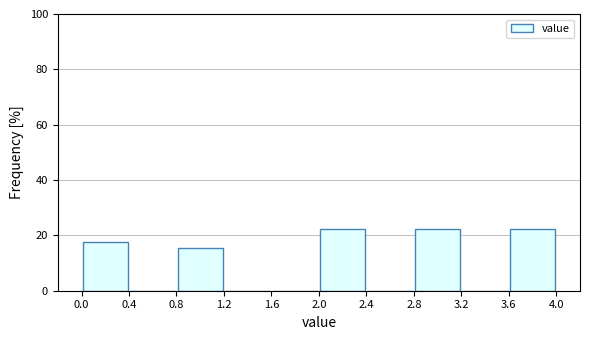

Reading left to right, list every bar in this chart as the range it spans on the x-axis followed by its height. The values are not printed on the chart, so give them approximately, as read against the axis.

0.0 to 0.4: 18
0.4 to 0.8: 0
0.8 to 1.2: 16
1.2 to 1.6: 0
1.6 to 2.0: 0
2.0 to 2.4: 22
2.4 to 2.8: 0
2.8 to 3.2: 22
3.2 to 3.6: 0
3.6 to 4.0: 22